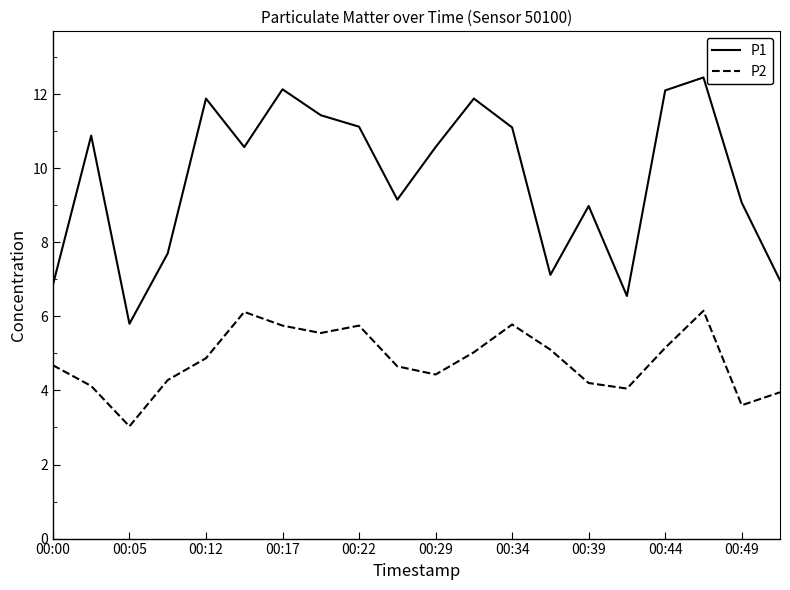

True or false: P1 and P2 cross at least once.

False